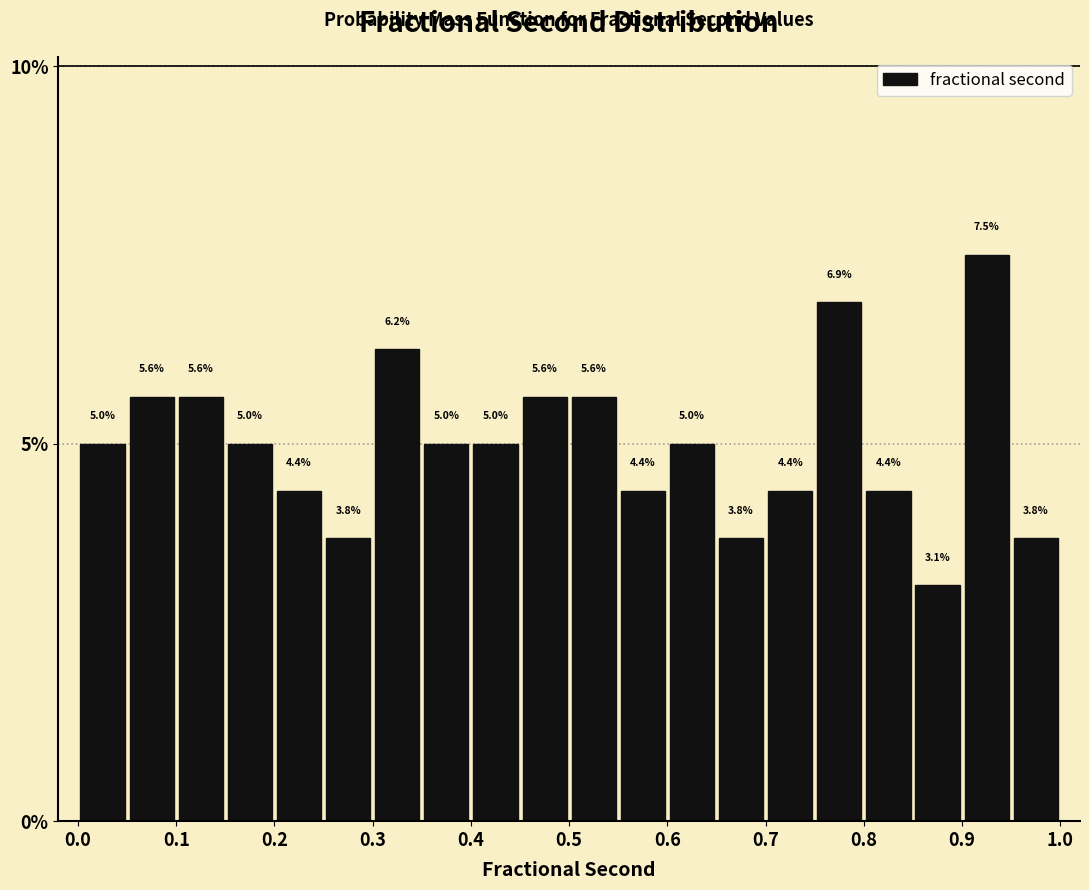

How tall is the bar that spans 0.15 to 0.20 on the x-axis?

5.0